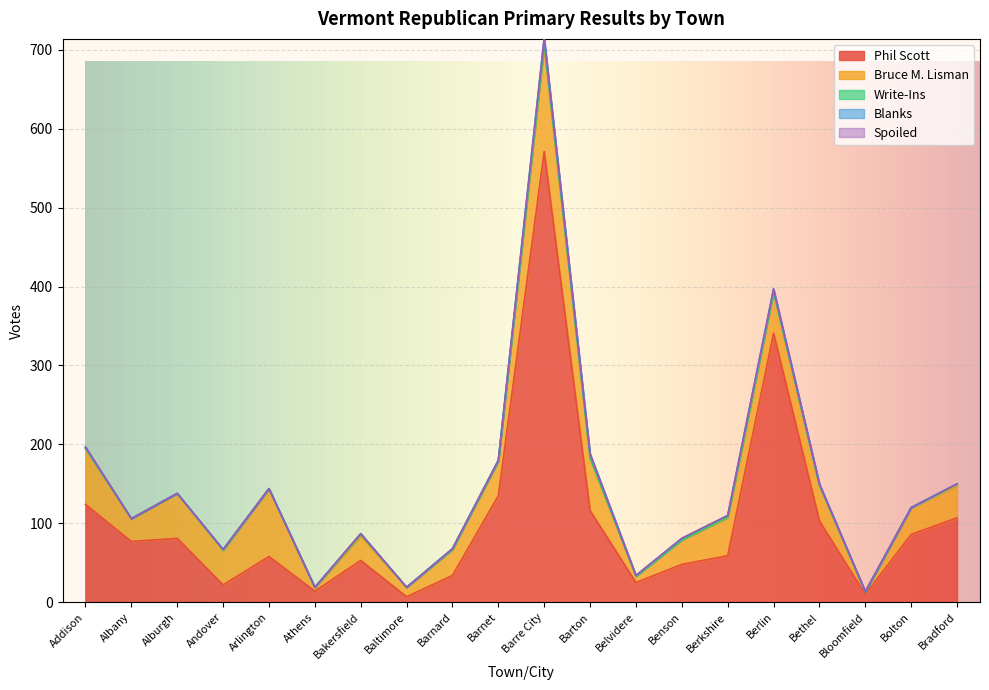

At which category is the sum across all series the highest?

Barre City